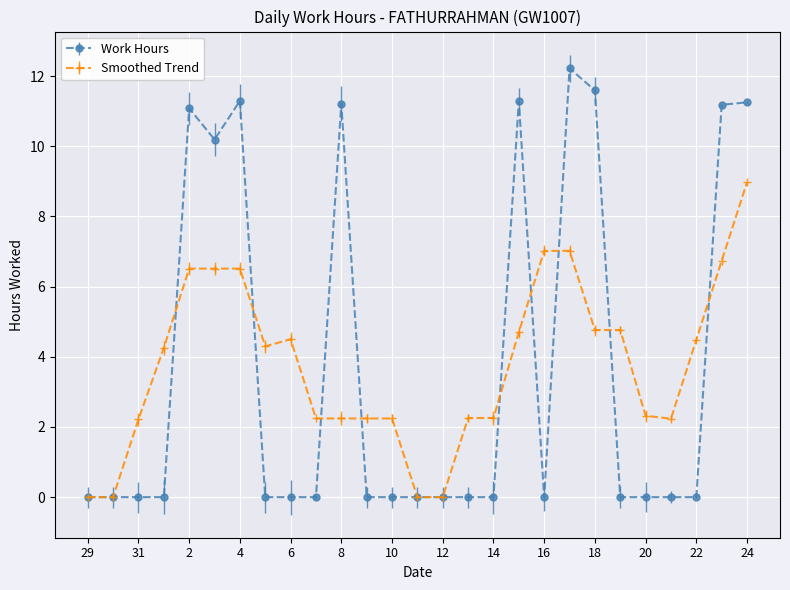

Which series has the widest spread of values?

Work Hours